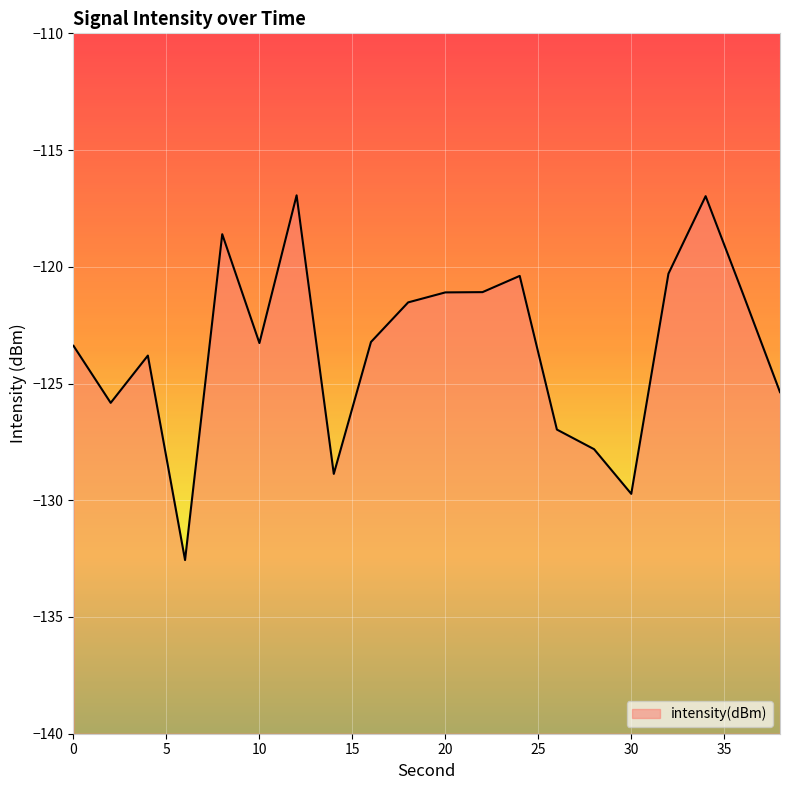

List the labels in order of value, largest first.

12, 34, 8, 32, 24, 22, 20, 36, 18, 16, 10, 0, 4, 38, 2, 26, 28, 14, 30, 6